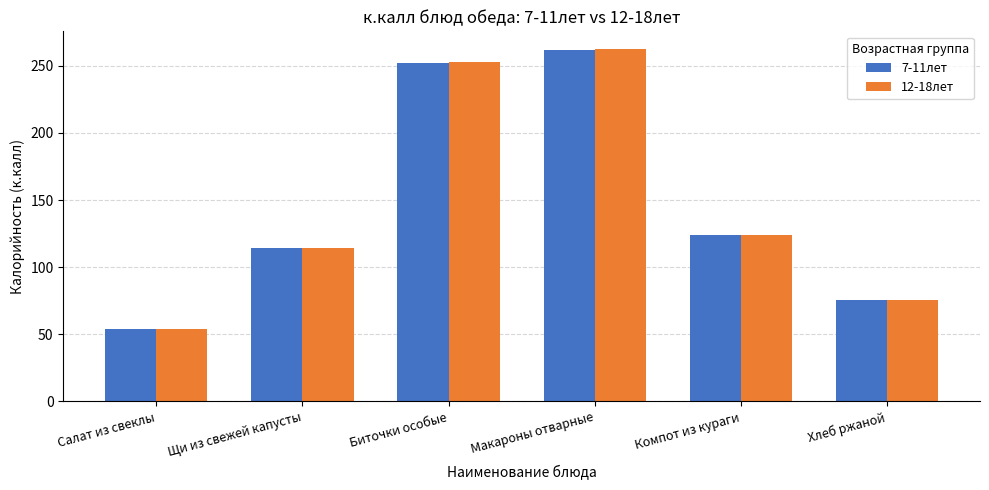

Reading right to left, what are all the values shown in this chart?

7-11лет: 75.6	124.0	262.0	252.0	114.0	54.0
12-18лет: 75.6	124.2	262.5	252.9	114.0	53.9